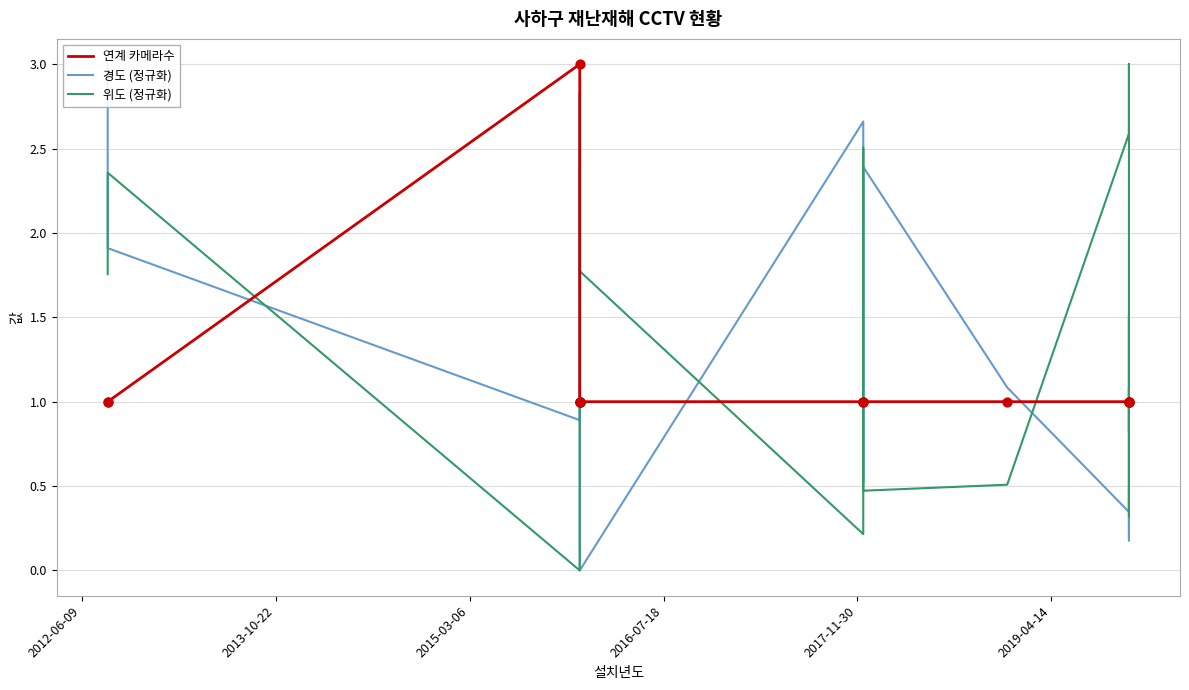

What is the total value across all series at 2012-06-09?

5.3